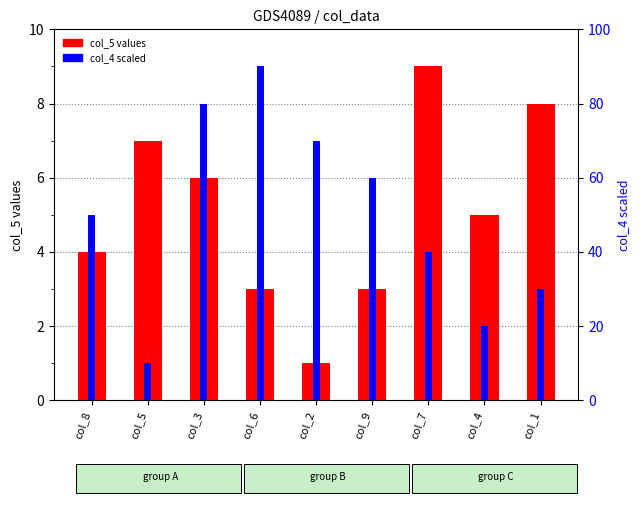

What position from the right is col_9?

4